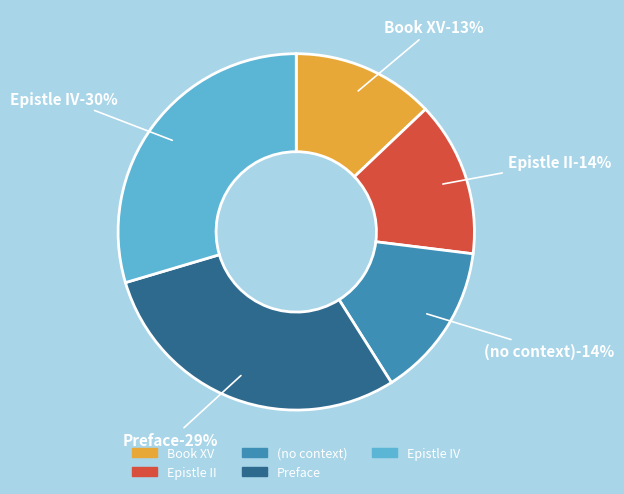

Is there a majority slice in this chart?

No